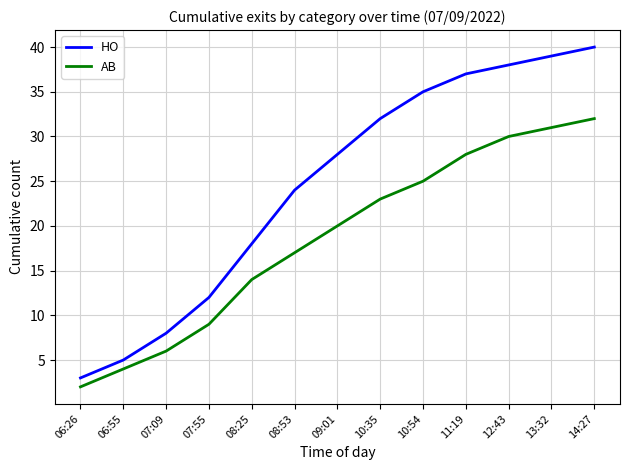

What is the difference between the AB values at 06:55 and 06:26?

2